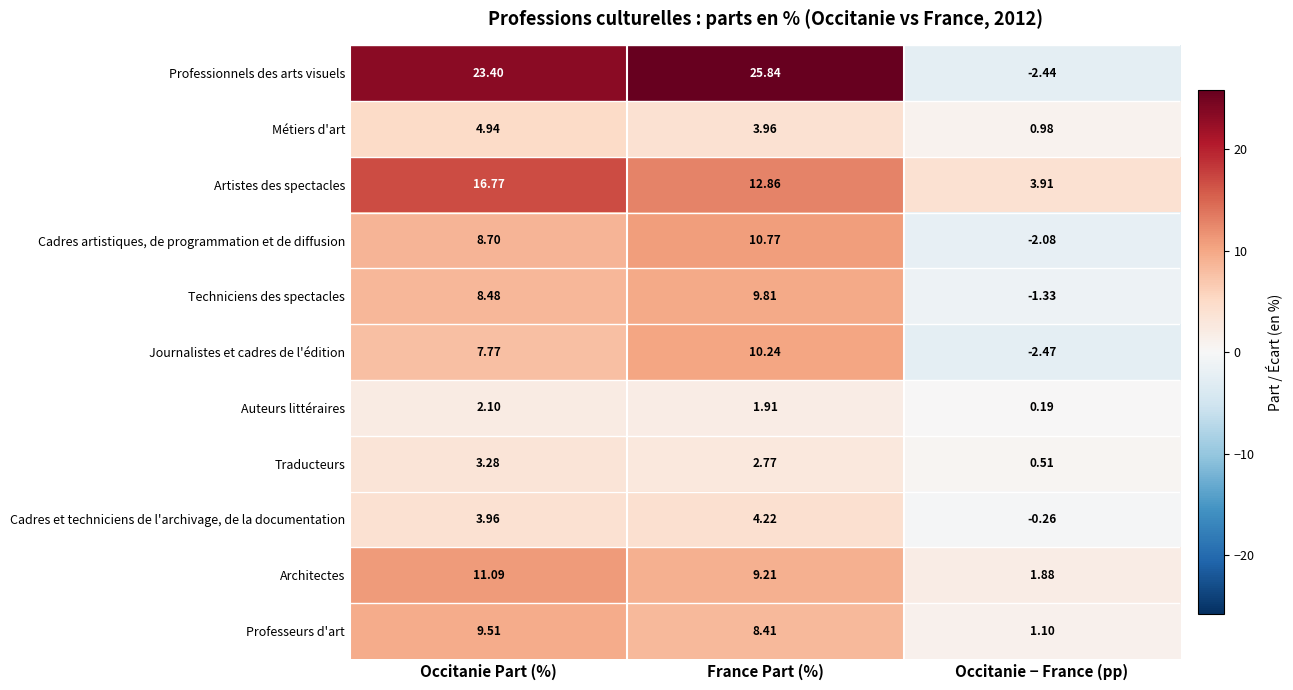

How many distinct data groups are displayed?

11